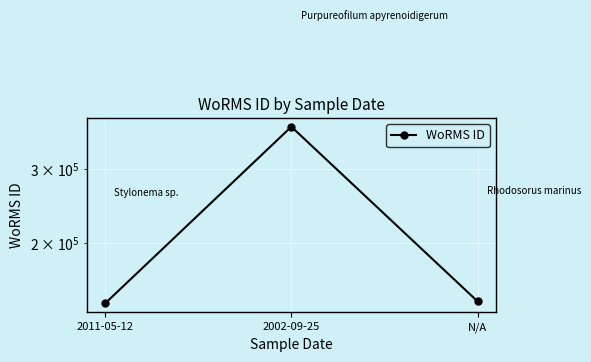

How many series are shown in this chart?

1